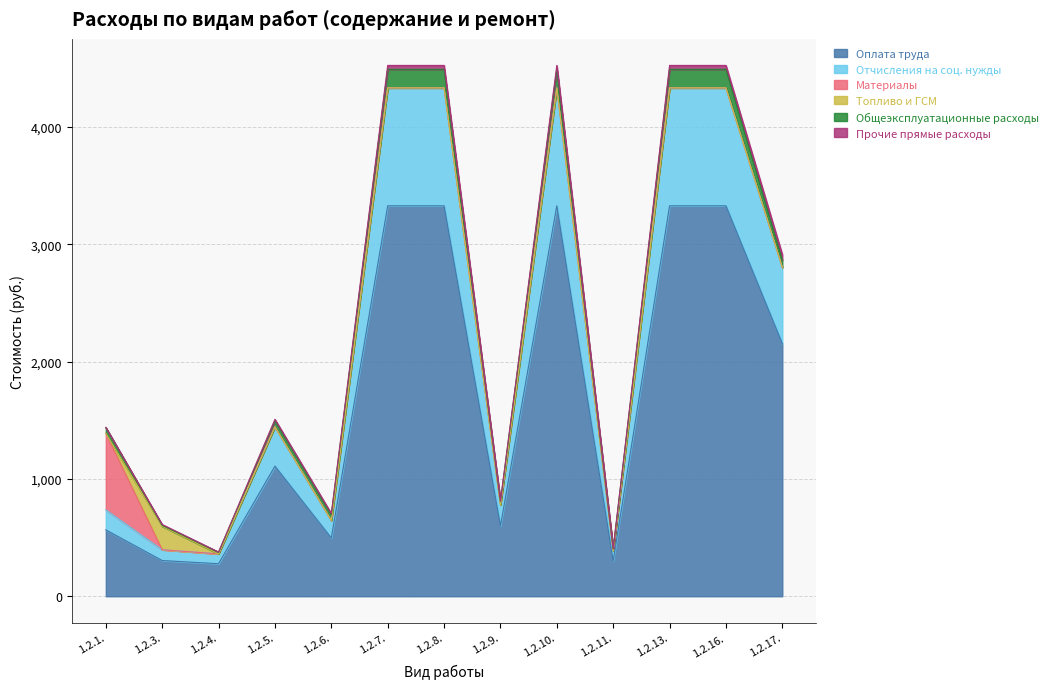

Does the chart display data point markers on the line(s)?

No